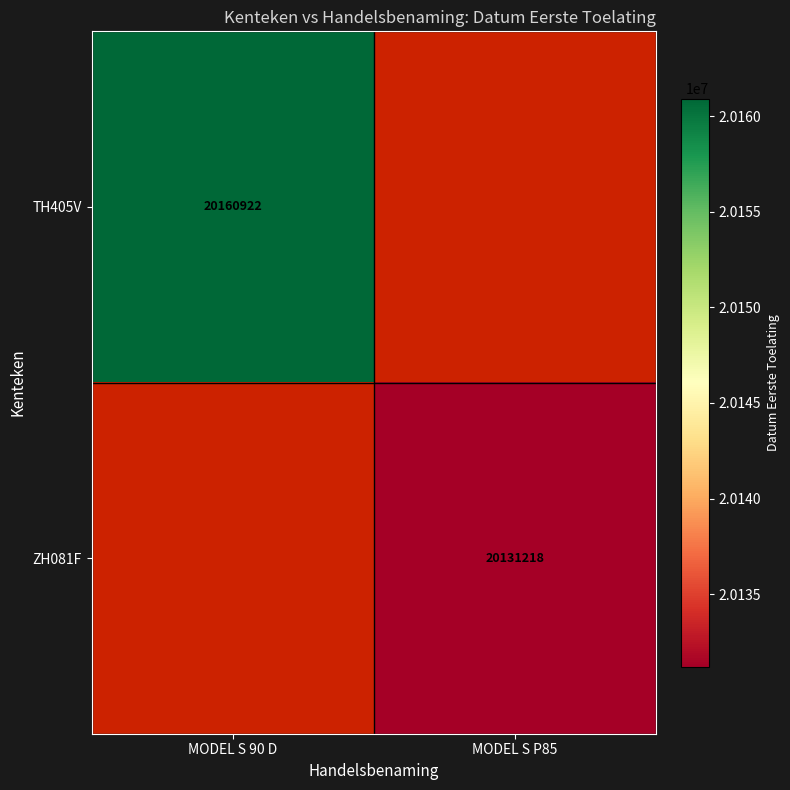

Is it true that ZH081F equals 20131218 at MODEL S P85?

True